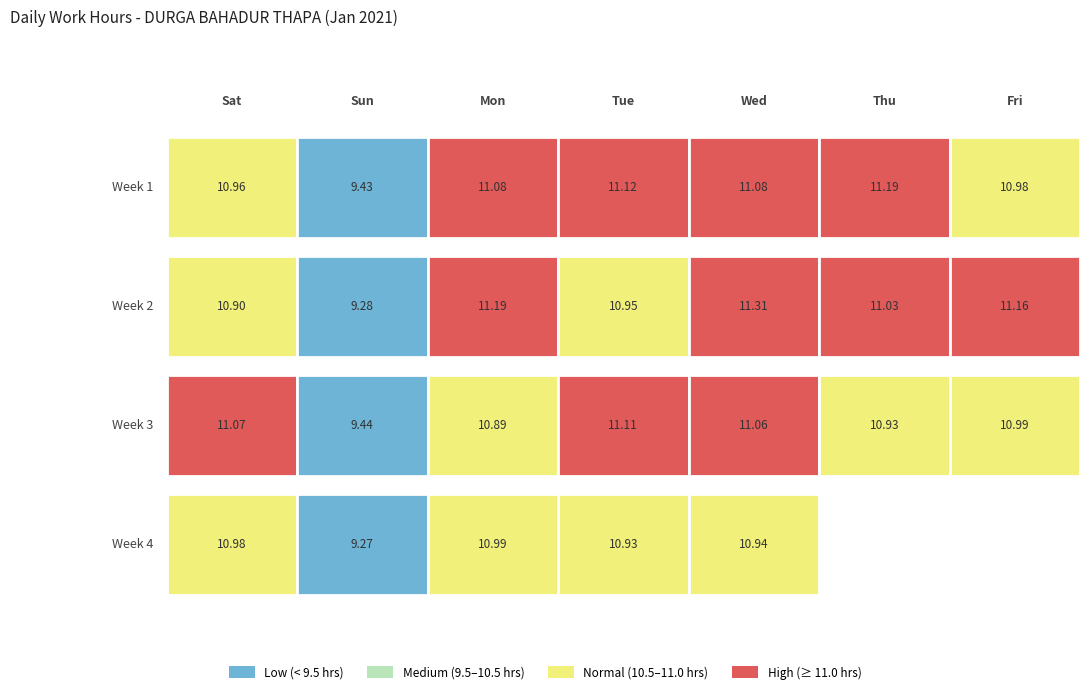

Is it true that the value at 6 is 3.6?

False